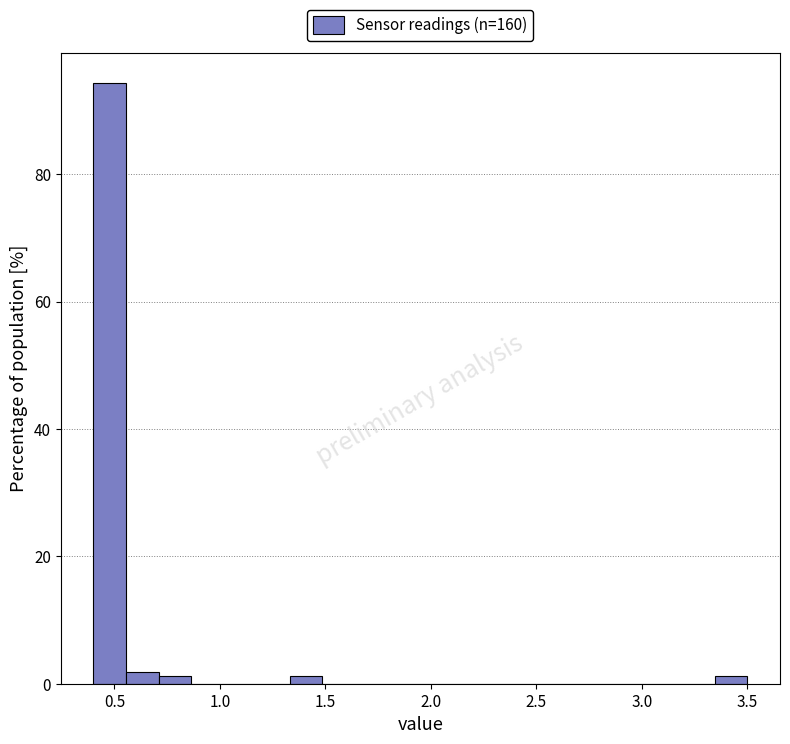

Around what value on the x-axis is the tallest bar? Give the approximate position of its centre, as read against the axis.

0.50